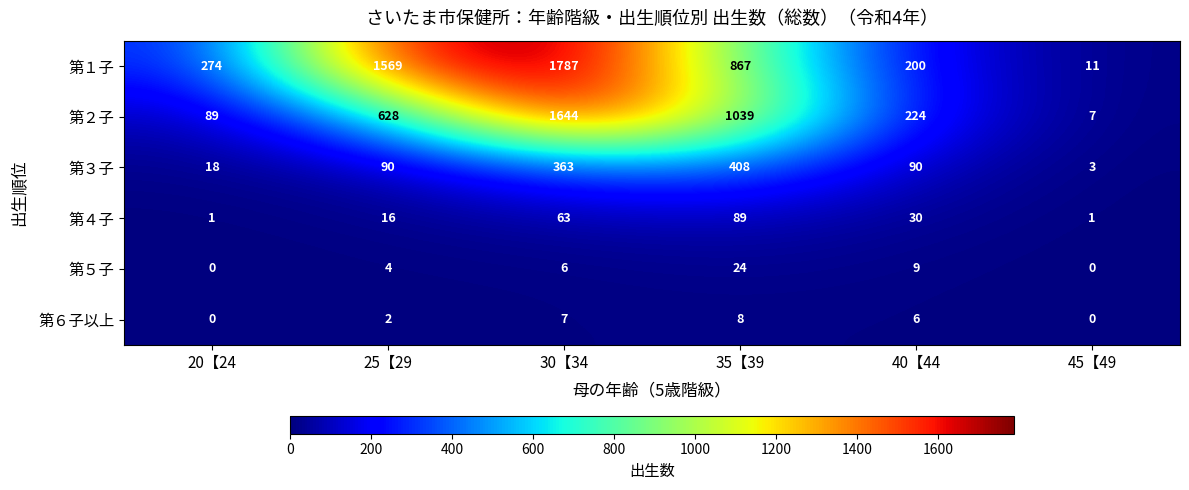

What is the highest value of the 第１子 series?

1787